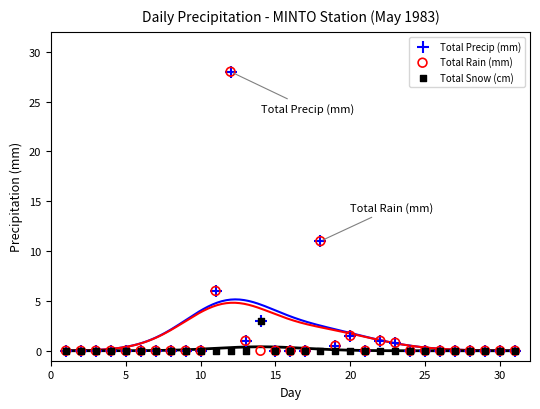

What are all the series names shown in the legend?

Total Precip (mm), Total Rain (mm), Total Snow (cm)